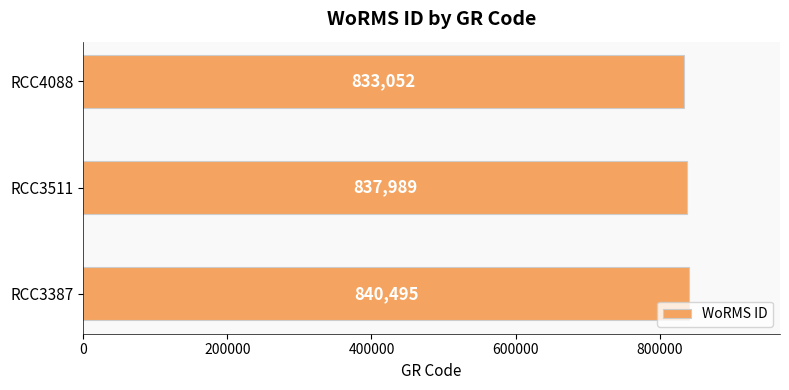

The value at RCC4088 is 546361. True or false?

False